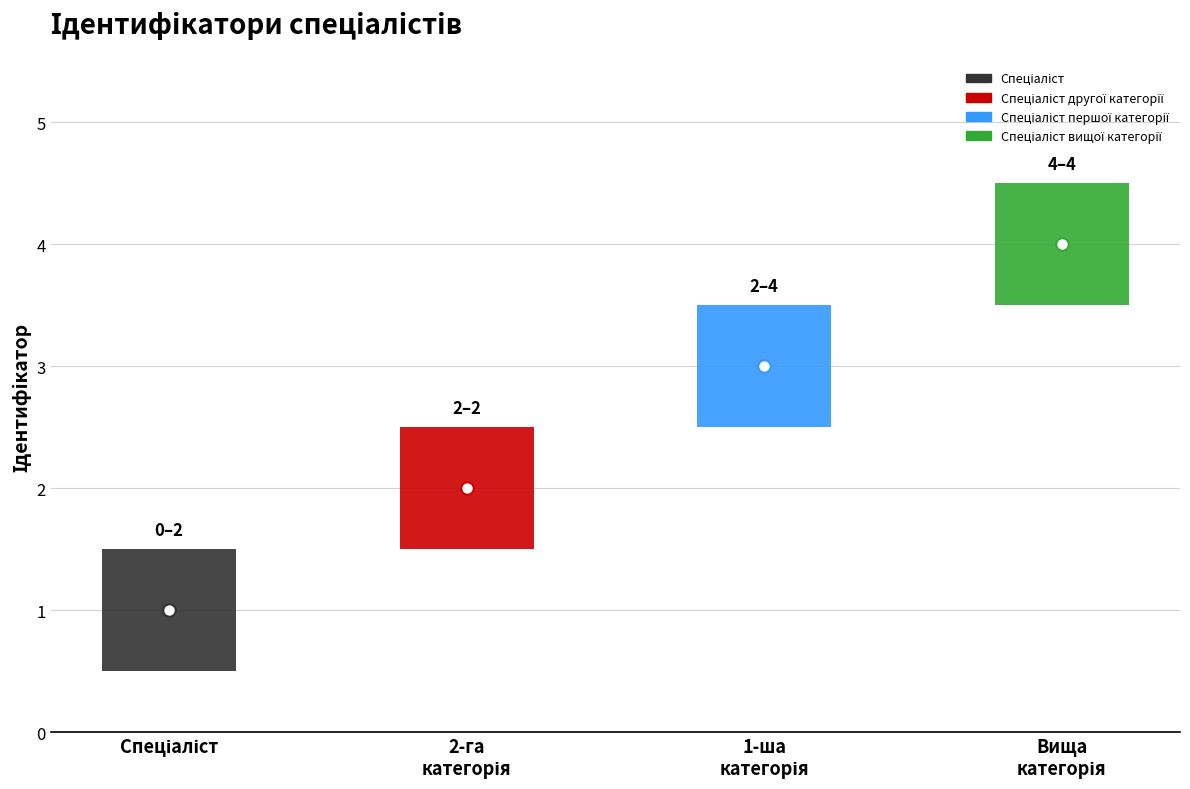

The chart shows a value of 1 at Спеціаліст вищої категорії. True or false?

False